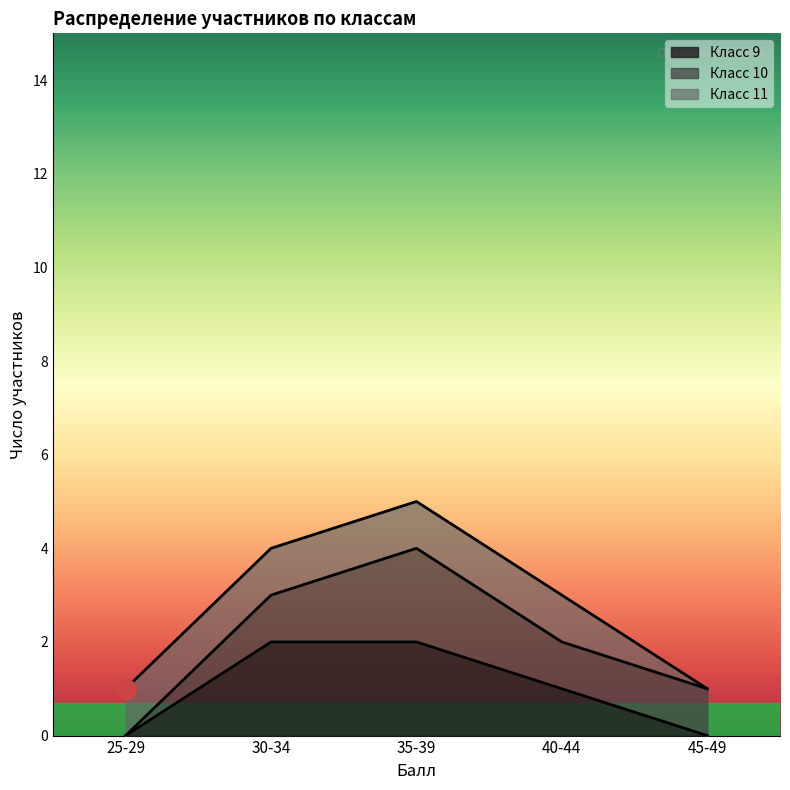

Which series contains the highest Y value?

Класс 9